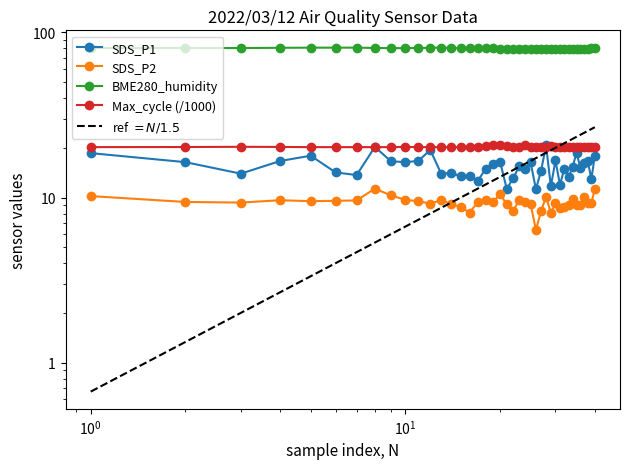

True or false: ref $= N/1.5$ has more than 0 points higher than both neighbors.

False